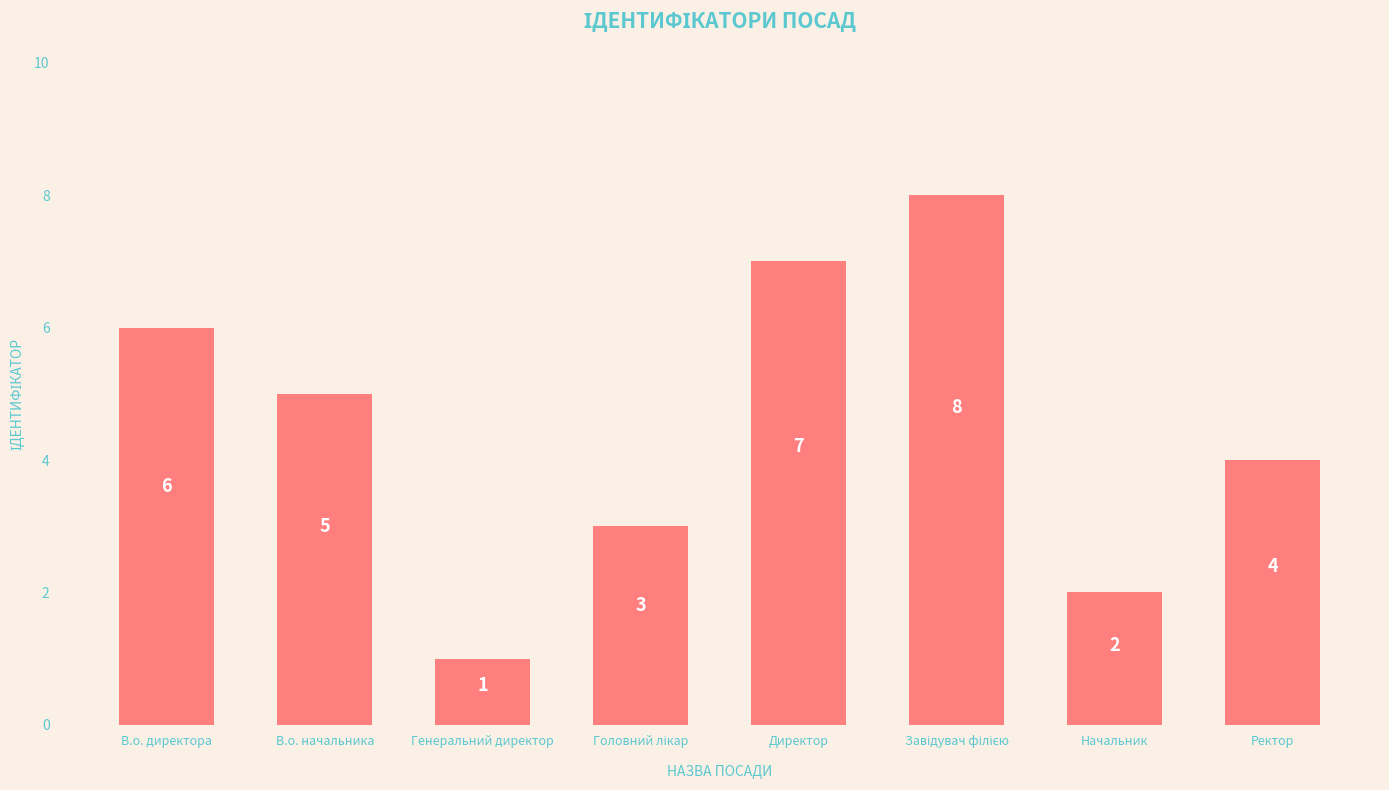

What is the difference between the maximum and minimum values?

7